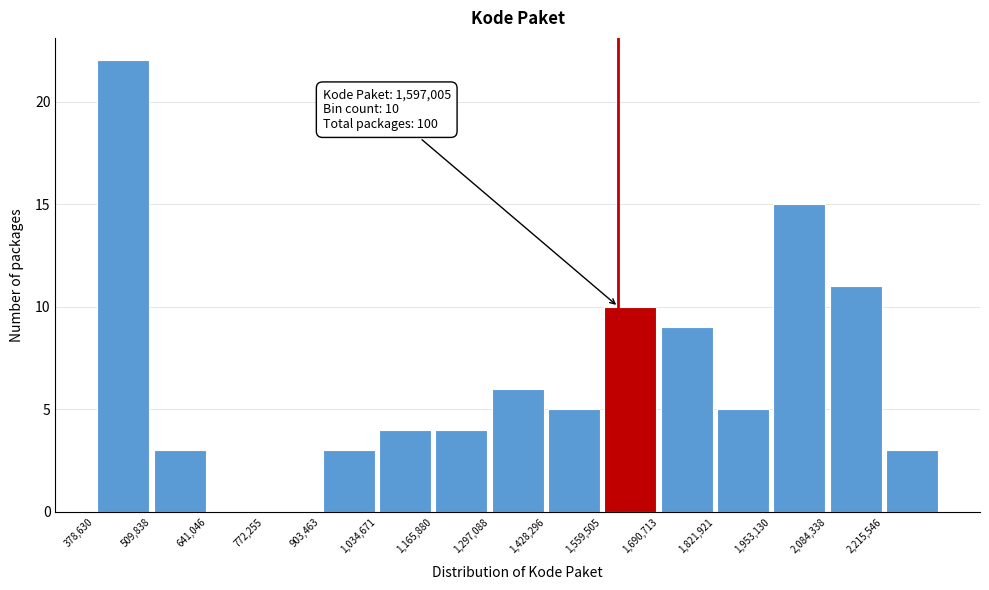

Over which range of the x-axis is the bar tallest?

380000 to 500000